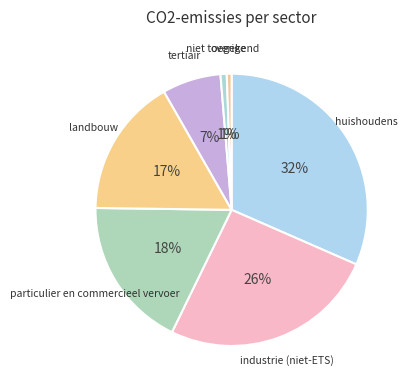

Is tertiair the majority of the pie?

No